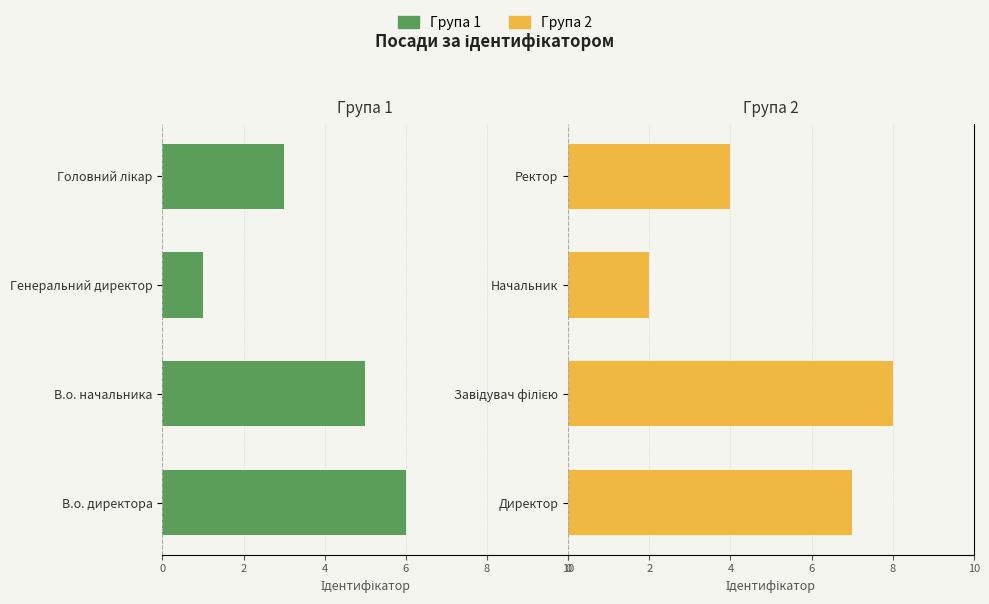

What is the average value of the Ідентифікатор (група 1) series?

4